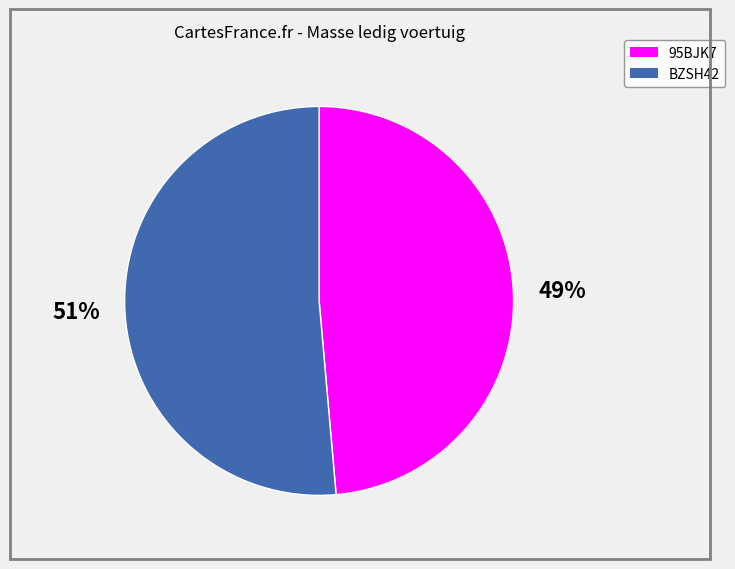

Does BZSH42 account for over 50% of the chart?

Yes